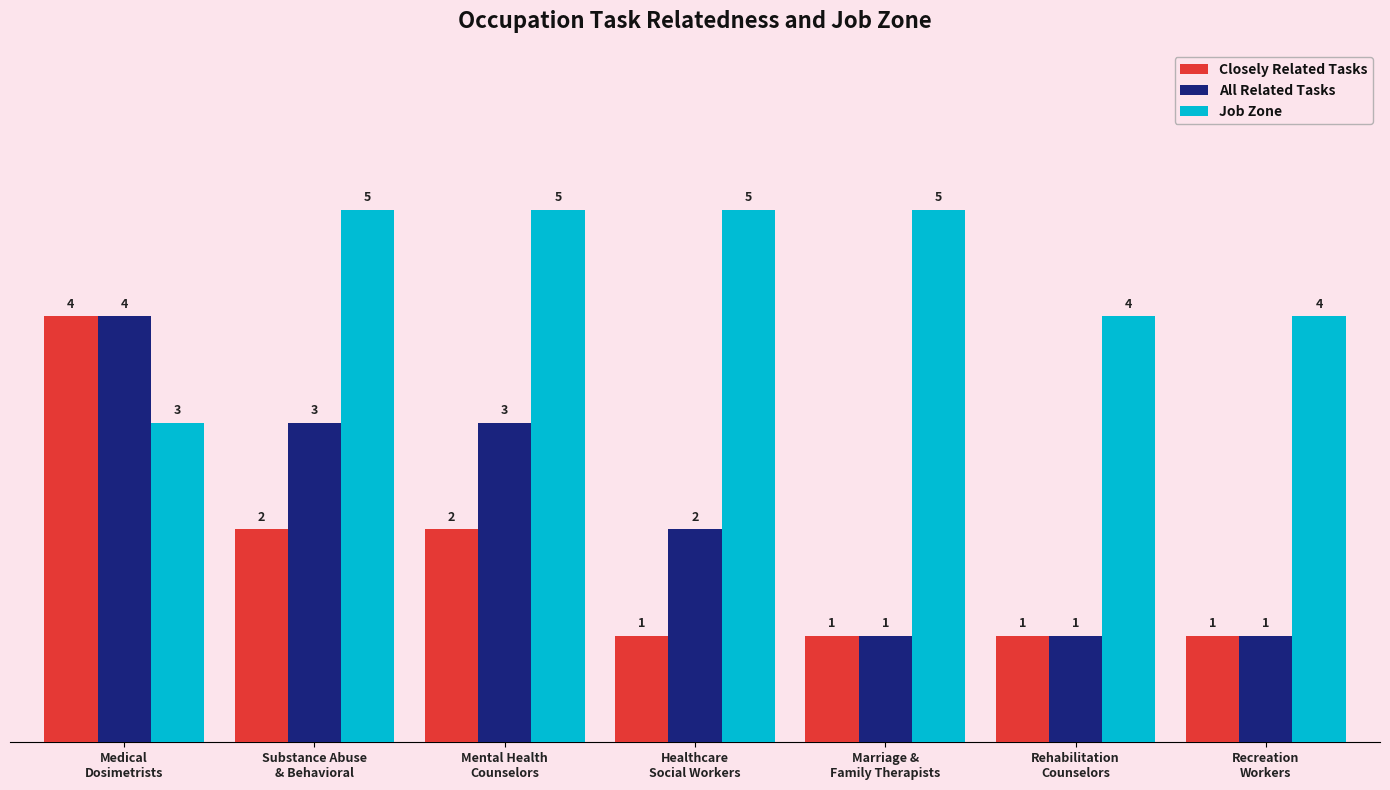

Count the number of categories in the chart.

7